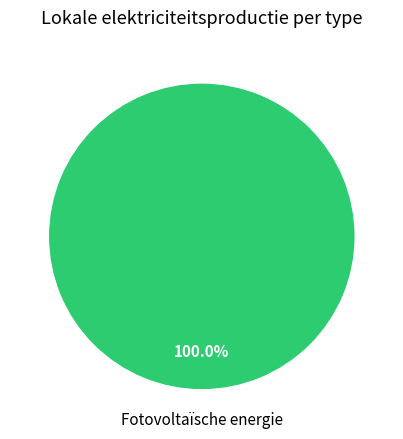

How many slices are in this pie chart?

1